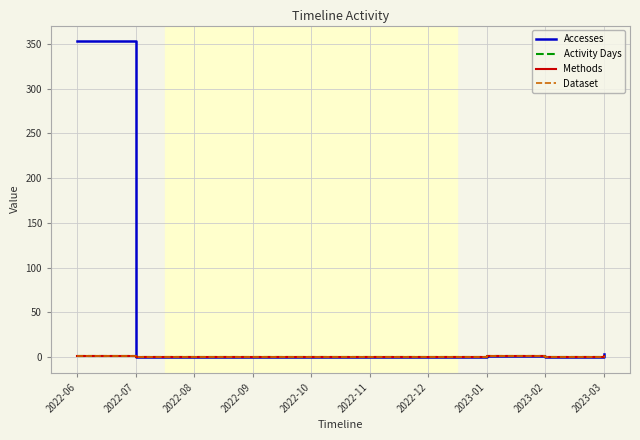

Is this an area chart (filled region under the line)?

No